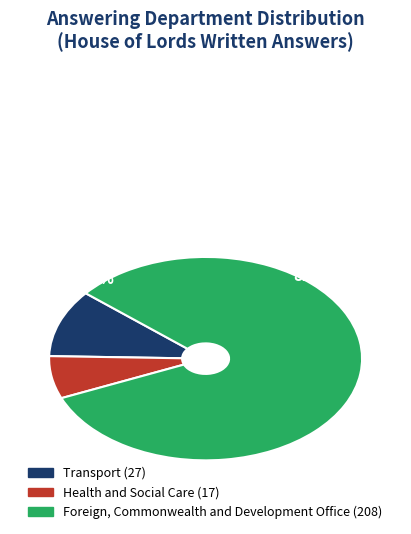

What is the smallest slice in the pie chart?

Health and Social Care (17)